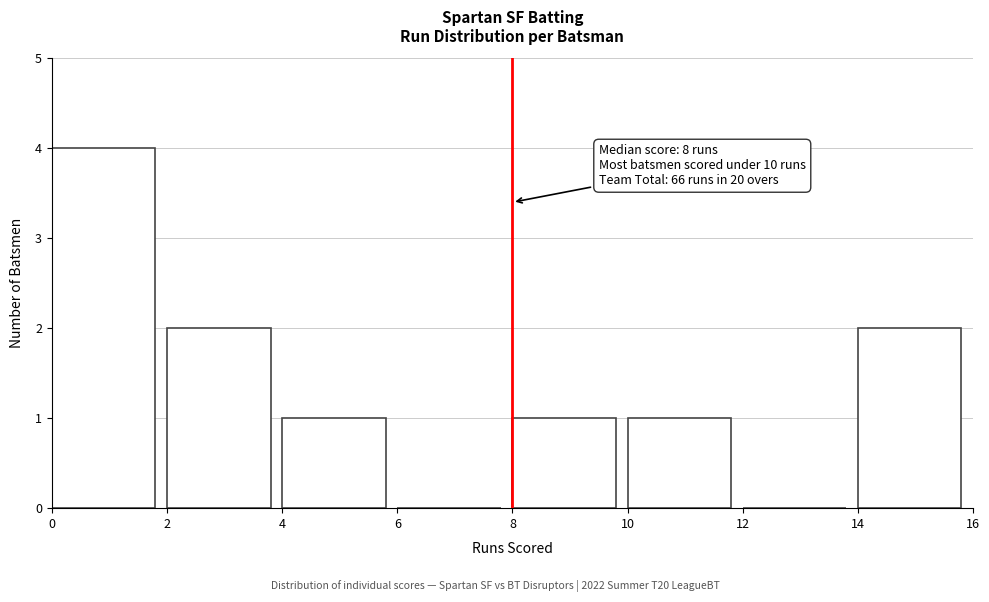

Which range on the x-axis has the tallest bar?

0 to 2